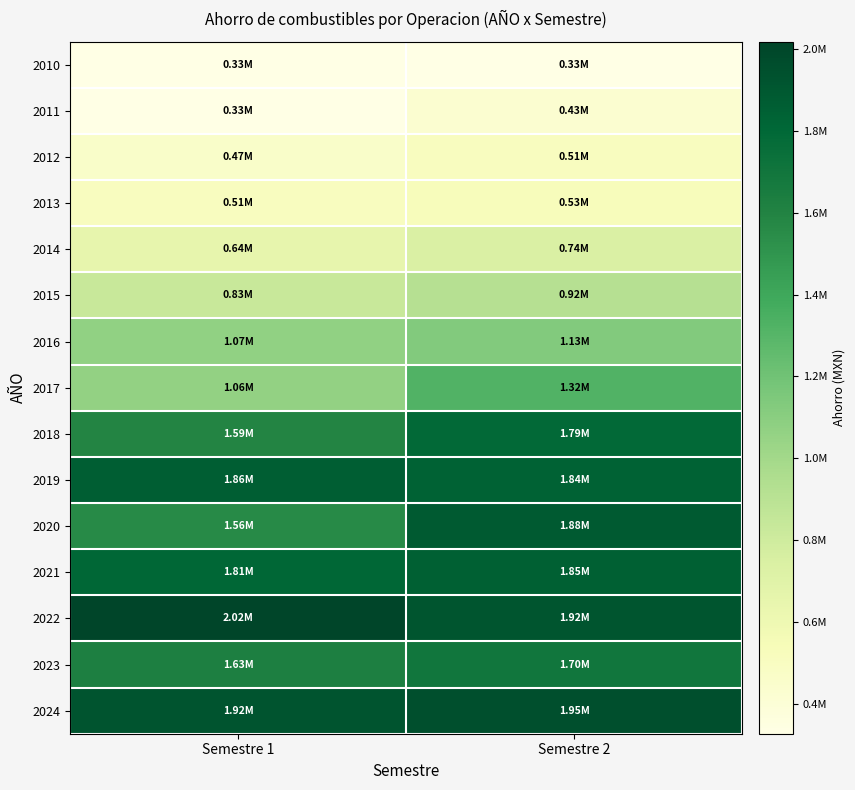

Reading left to right, what are all the values shown in this chart?

2010: Semestre 1=330613.2	Semestre 2=327778.1
2011: Semestre 1=327420.0	Semestre 2=429112.2
2012: Semestre 1=465215.8	Semestre 2=505874.7
2013: Semestre 1=507298.5	Semestre 2=527992.9
2014: Semestre 1=644670.2	Semestre 2=738774.8
2015: Semestre 1=830644.5	Semestre 2=916002.3
2016: Semestre 1=1068167.0	Semestre 2=1126484.1
2017: Semestre 1=1064373.9	Semestre 2=1323288.8
2018: Semestre 1=1593389.3	Semestre 2=1786526.4
2019: Semestre 1=1864422.7	Semestre 2=1838004.6
2020: Semestre 1=1560065.2	Semestre 2=1879651.8
2021: Semestre 1=1810032.0	Semestre 2=1852041.0
2022: Semestre 1=2017543.6	Semestre 2=1917970.0
2023: Semestre 1=1627986.1	Semestre 2=1695801.1
2024: Semestre 1=1920539.0	Semestre 2=1949511.3